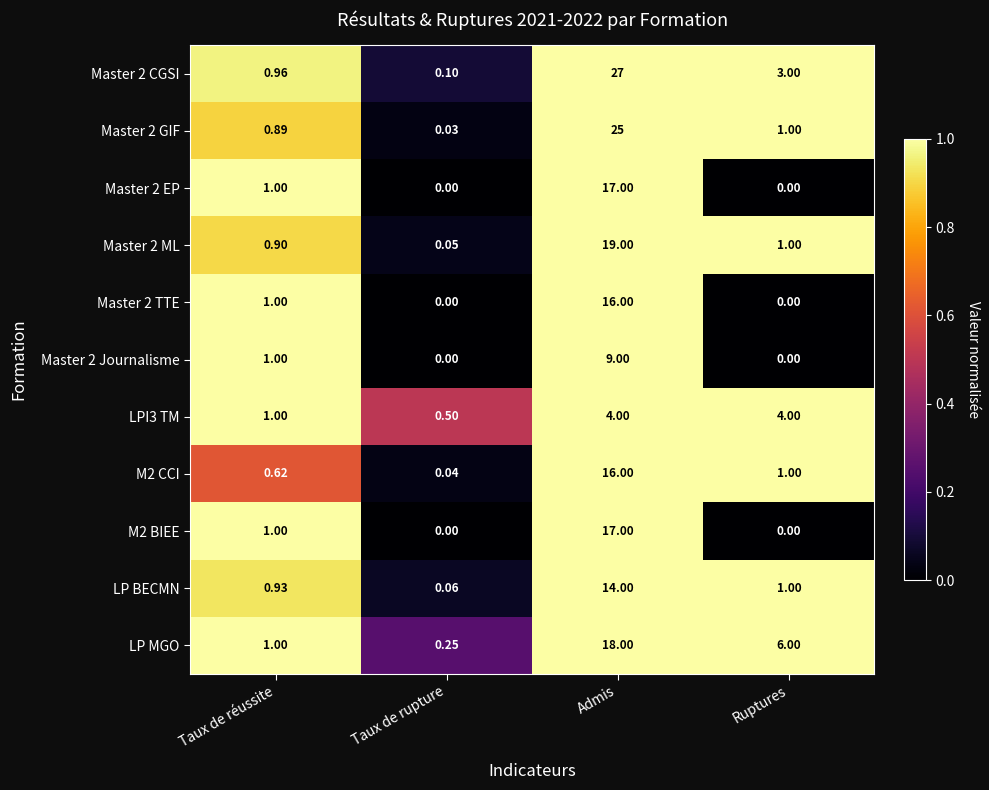

List the labels in order of Master 2 ML value, largest first.

Admis, Ruptures, Taux de réussite, Taux de rupture